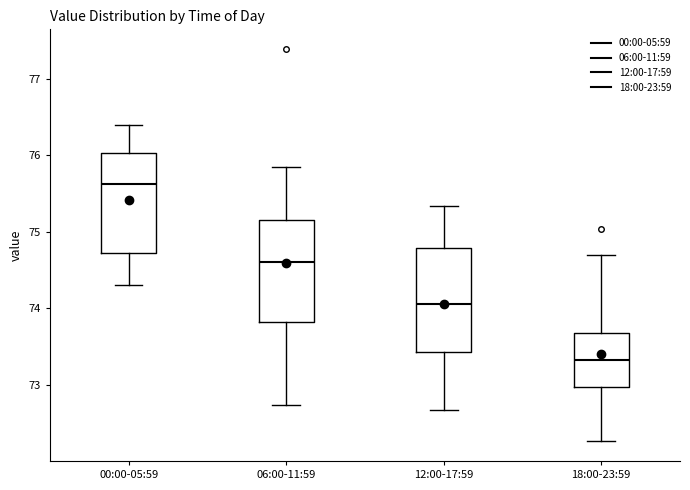

Where does the lower whisker of the box for 06:00-11:59 end on the y-axis? The values are not printed on the chart, so give them approximately, as read against the axis.

72.7